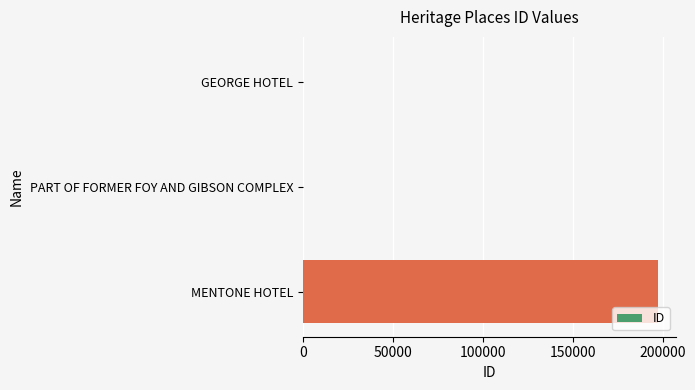

How many series are shown in this chart?

1